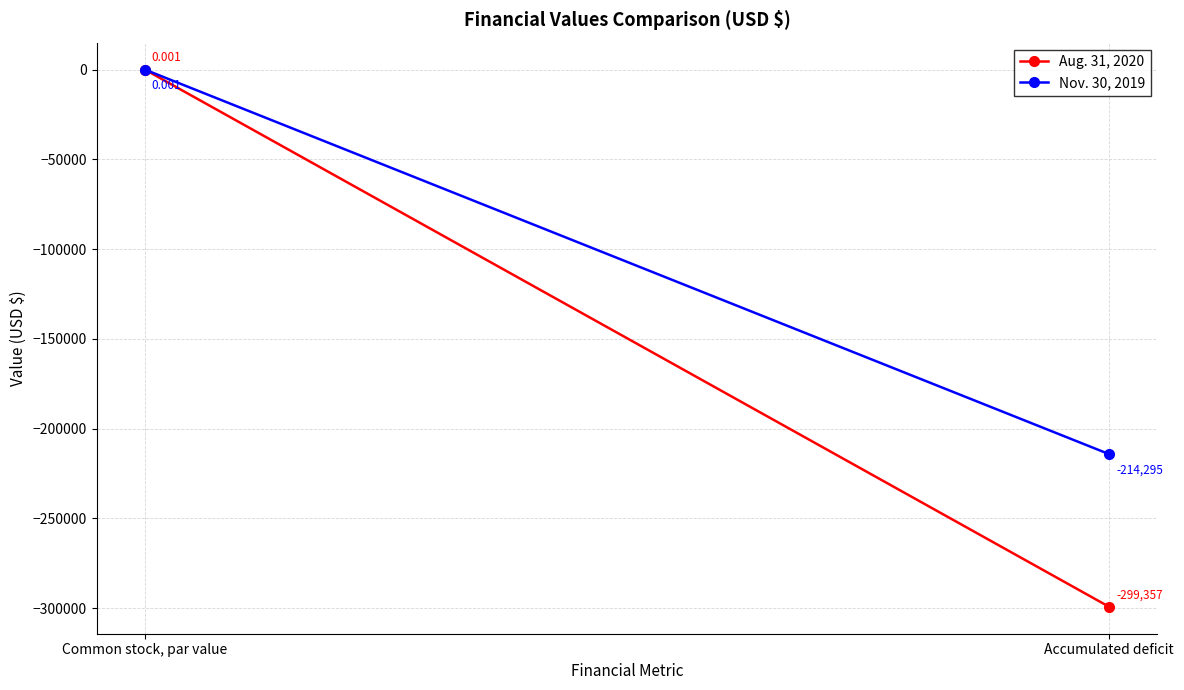

Rank the series by their maximum value, from highest to lowest.

Aug. 31, 2020, Nov. 30, 2019